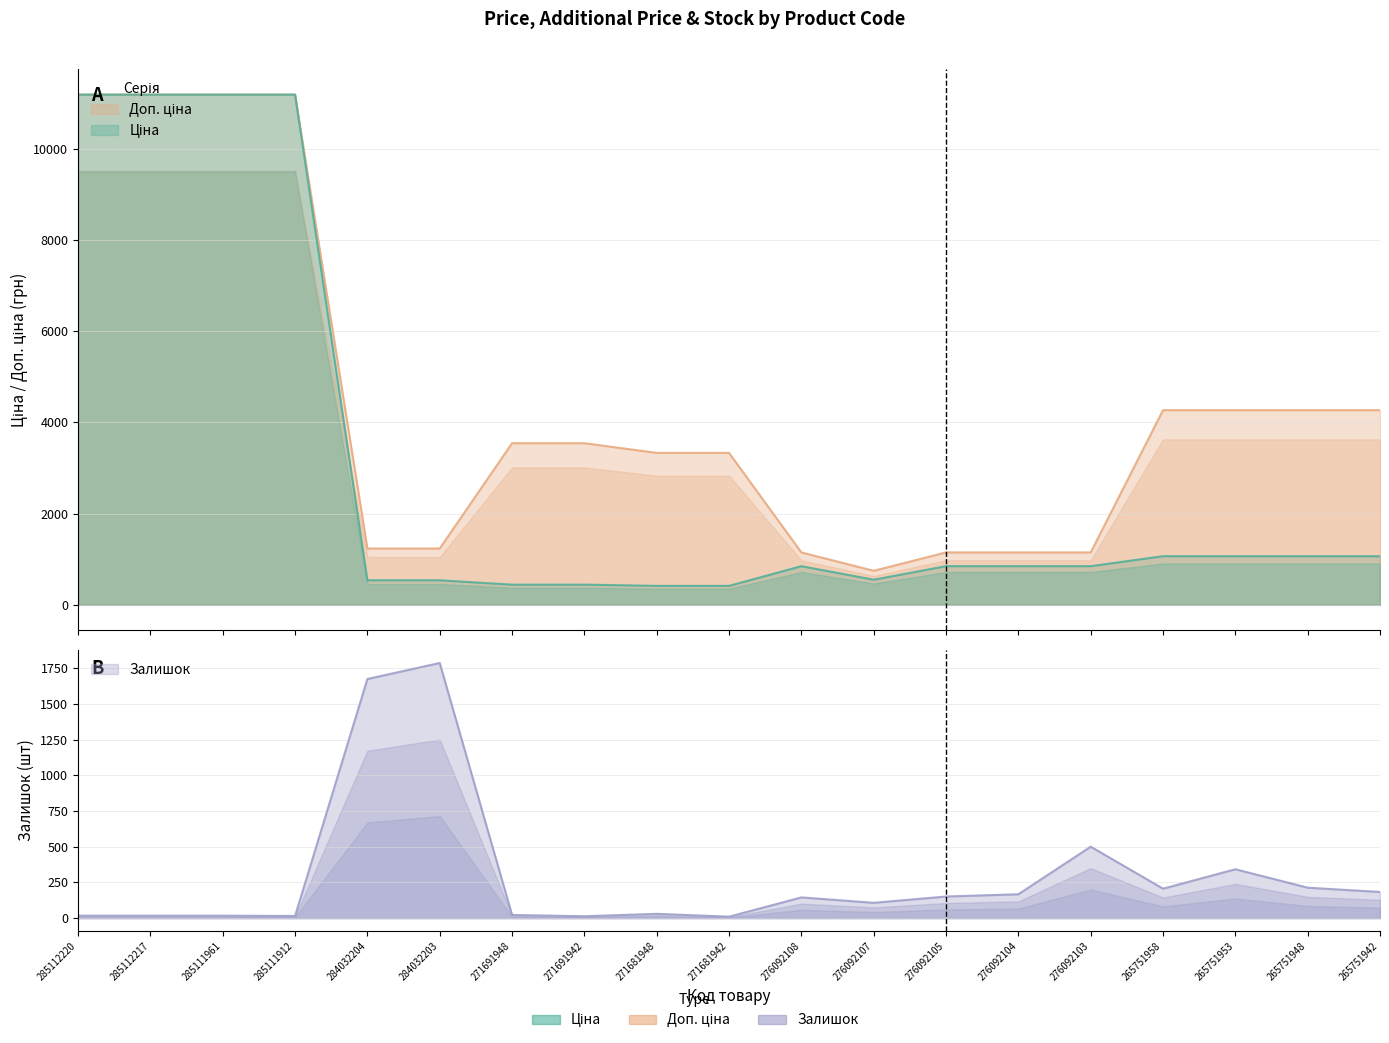

Rank the series by their maximum value, from lowest to highest.

Залишок, Ціна, Доп. ціна